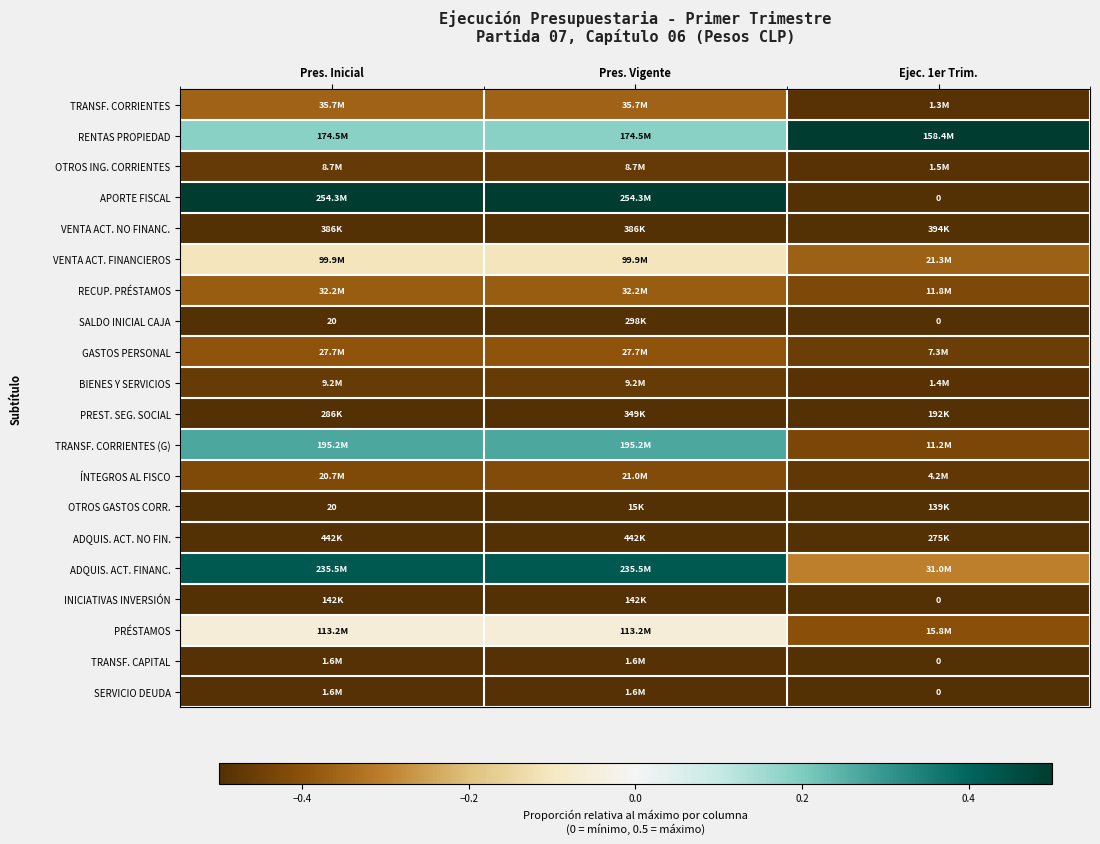

The RENTAS PROPIEDAD series shows 0.7 at Ejec. 1er Trim.. True or false?

False